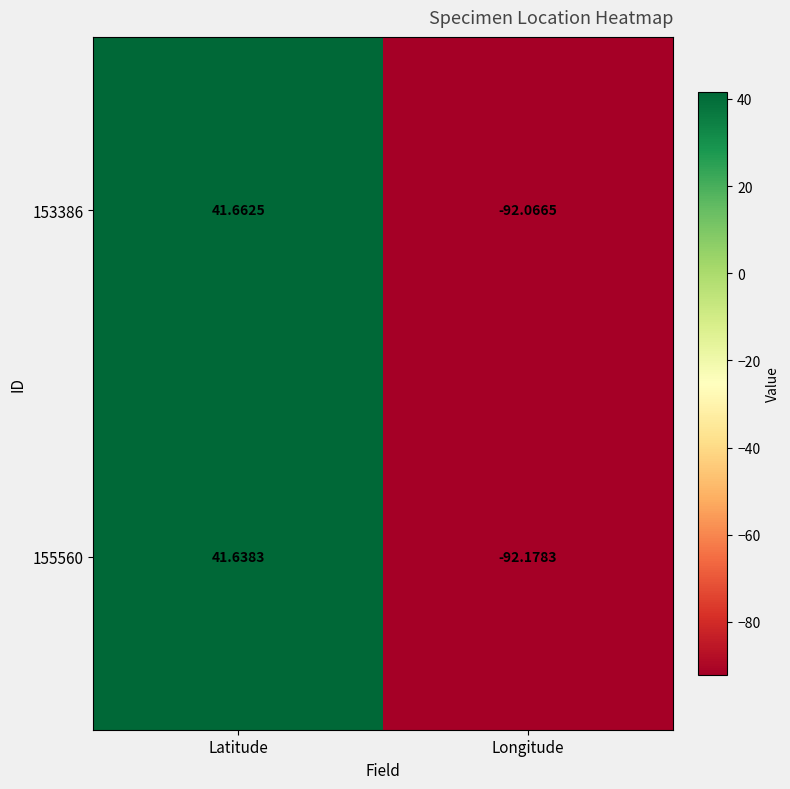

At which label is 153386 closest to -25?

Latitude